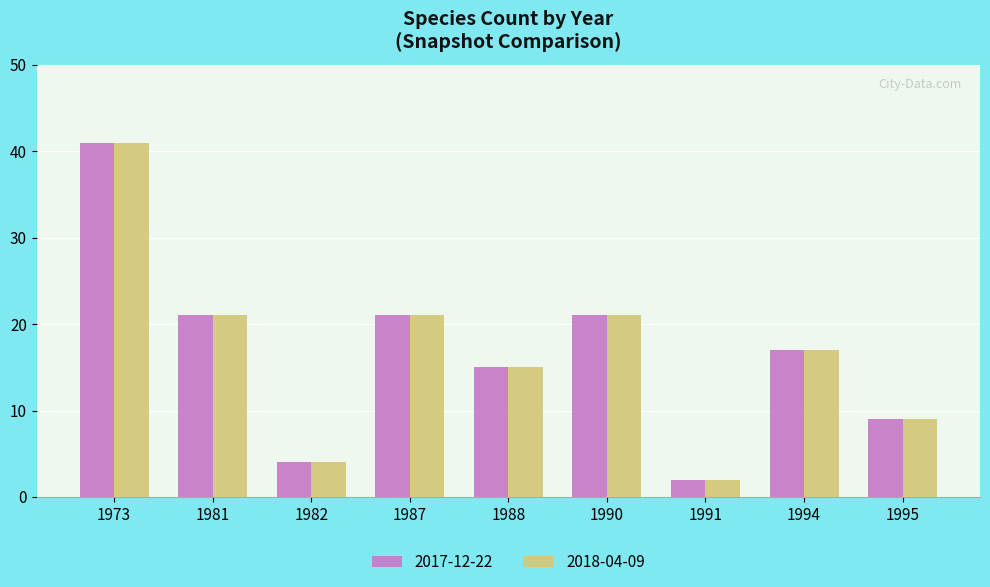

What is the total value across all series at 1990?

42